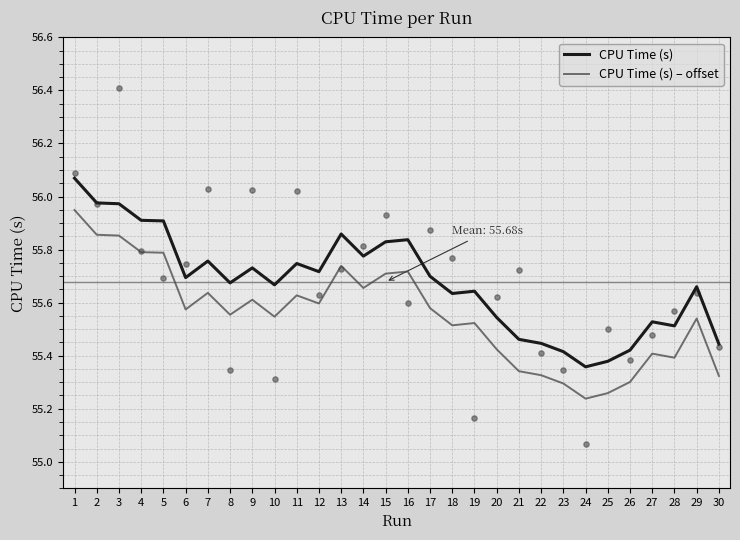

What are all the series names shown in the legend?

CPU Time (s), CPU Time (s) – offset